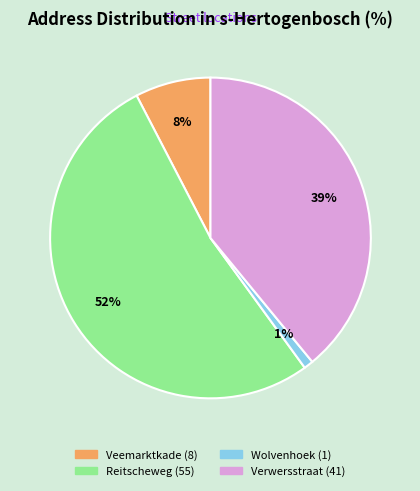

Is it true that Reitscheweg is 39% of the pie?

False